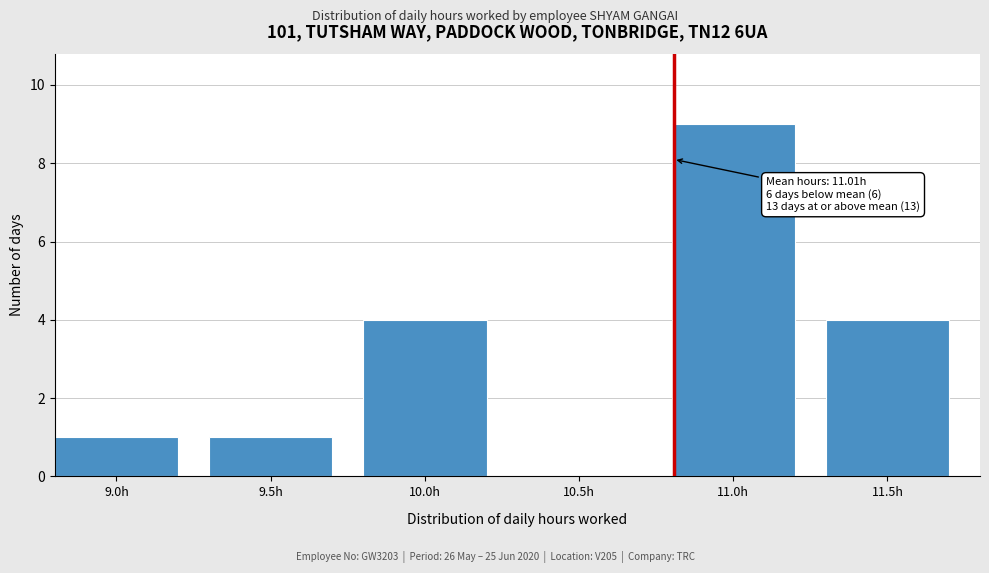

Reading left to right, transcribe all the data shown in this chart.

9.0h=1	9.5h=1	10.0h=4	10.5h=0	11.0h=9	11.5h=4